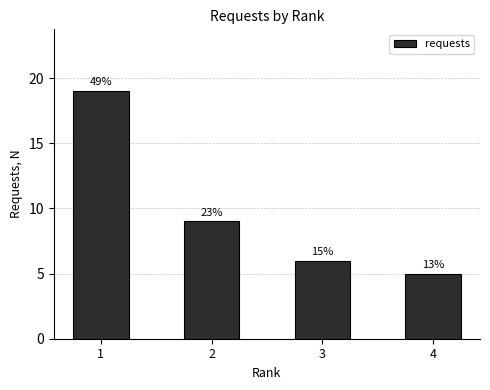

The chart shows a value of 9 at 2. True or false?

True